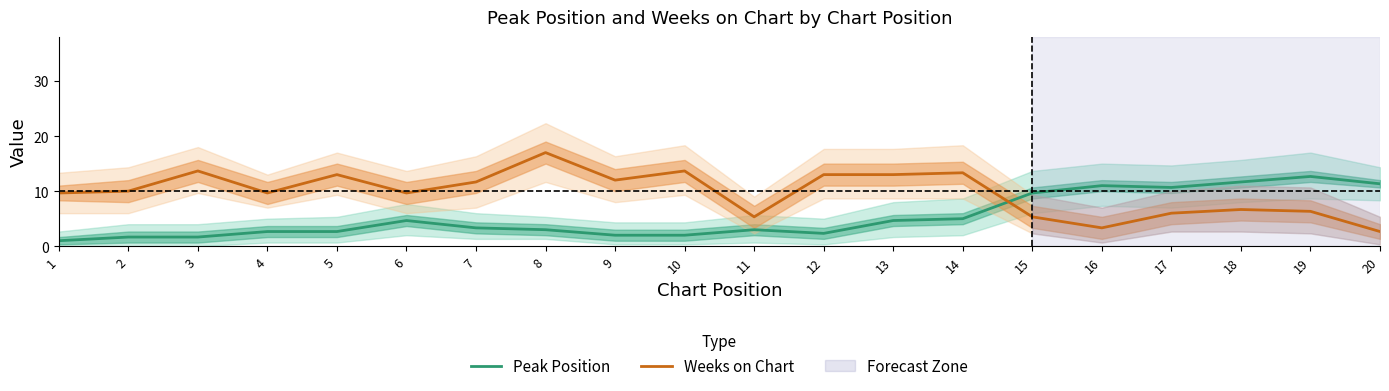

How many times do Peak Position and Weeks on Chart cross each other?

1